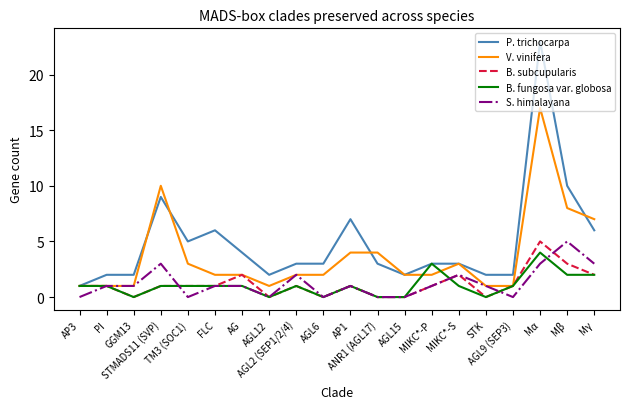

Reading left to right, transcribe all the data shown in this chart.

P. trichocarpa: AP3=1	PI=2	GGM13=2	STMADS11 (SVP)=9	TM3 (SOC1)=5	FLC=6	AG=4	AGL12=2	AGL2 (SEP1/2/4)=3	AGL6=3	AP1=7	ANR1 (AGL17)=3	AGL15=2	MIKC*-P=3	MIKC*-S=3	STK=2	AGL9 (SEP3)=2	Mα=23	Mβ=10	Mγ=6
V. vinifera: AP3=1	PI=1	GGM13=1	STMADS11 (SVP)=10	TM3 (SOC1)=3	FLC=2	AG=2	AGL12=1	AGL2 (SEP1/2/4)=2	AGL6=2	AP1=4	ANR1 (AGL17)=4	AGL15=2	MIKC*-P=2	MIKC*-S=3	STK=1	AGL9 (SEP3)=1	Mα=17	Mβ=8	Mγ=7
B. subcupularis: AP3=1	PI=1	GGM13=0	STMADS11 (SVP)=1	TM3 (SOC1)=1	FLC=1	AG=2	AGL12=0	AGL2 (SEP1/2/4)=1	AGL6=0	AP1=1	ANR1 (AGL17)=0	AGL15=0	MIKC*-P=1	MIKC*-S=2	STK=0	AGL9 (SEP3)=1	Mα=5	Mβ=3	Mγ=2
B. fungosa var. globosa: AP3=1	PI=1	GGM13=0	STMADS11 (SVP)=1	TM3 (SOC1)=1	FLC=1	AG=1	AGL12=0	AGL2 (SEP1/2/4)=1	AGL6=0	AP1=1	ANR1 (AGL17)=0	AGL15=0	MIKC*-P=3	MIKC*-S=1	STK=0	AGL9 (SEP3)=1	Mα=4	Mβ=2	Mγ=2
S. himalayana: AP3=0	PI=1	GGM13=1	STMADS11 (SVP)=3	TM3 (SOC1)=0	FLC=1	AG=1	AGL12=0	AGL2 (SEP1/2/4)=2	AGL6=0	AP1=1	ANR1 (AGL17)=0	AGL15=0	MIKC*-P=1	MIKC*-S=2	STK=1	AGL9 (SEP3)=0	Mα=3	Mβ=5	Mγ=3